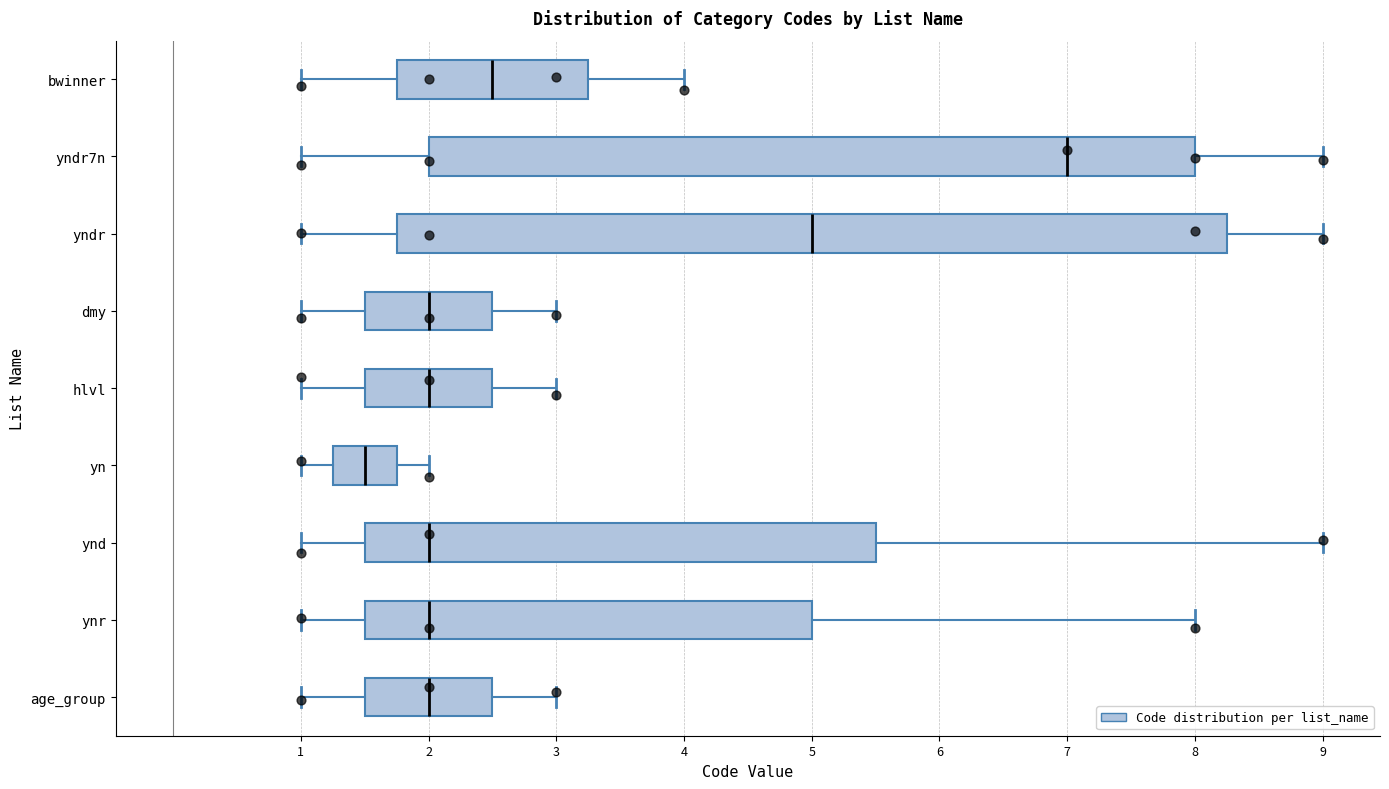

Reading bottom to top, read every box against the x-axis: the position of its median line, the range the box covers, and the ends of its whiskers. The values are not printed on the chart, so give them approximately, as read against the axis.

age_group: median 2.0, box 1.5 to 2.5, whiskers 1.0 to 3.0
ynr: median 2.0, box 1.5 to 5.0, whiskers 1.0 to 8.0
ynd: median 2.0, box 1.5 to 5.5, whiskers 1.0 to 9.0
yn: median 1.5, box 1.3 to 1.8, whiskers 1.0 to 2.0
hlvl: median 2.0, box 1.5 to 2.5, whiskers 1.0 to 3.0
dmy: median 2.0, box 1.5 to 2.5, whiskers 1.0 to 3.0
yndr: median 5.0, box 1.8 to 8.3, whiskers 1.0 to 9.0
yndr7n: median 7.0, box 2.0 to 8.0, whiskers 1.0 to 9.0
bwinner: median 2.5, box 1.8 to 3.3, whiskers 1.0 to 4.0